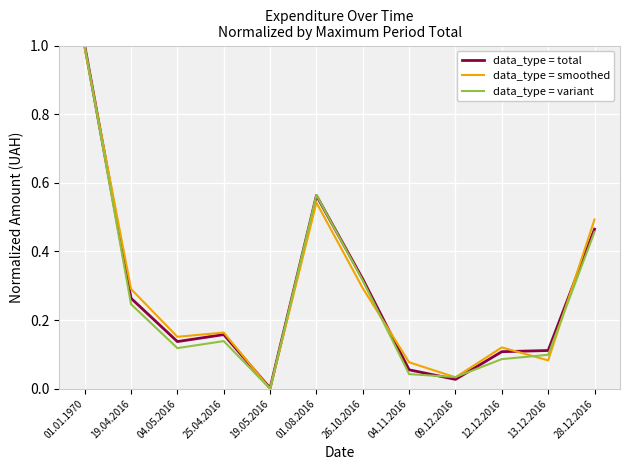

Is it true that data_type = smoothed equals 0.2 at 12.12.2016?

False